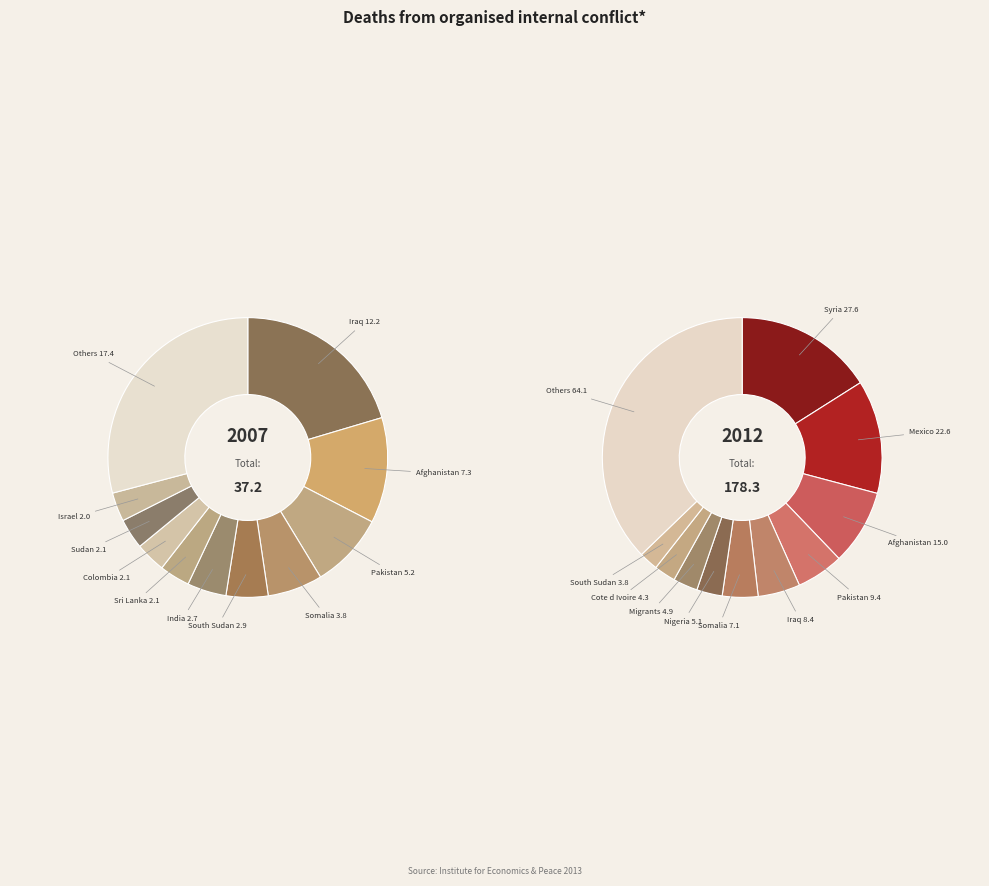

To the nearest percent, what is the difference between the largest and smallest slice percentages?

35%